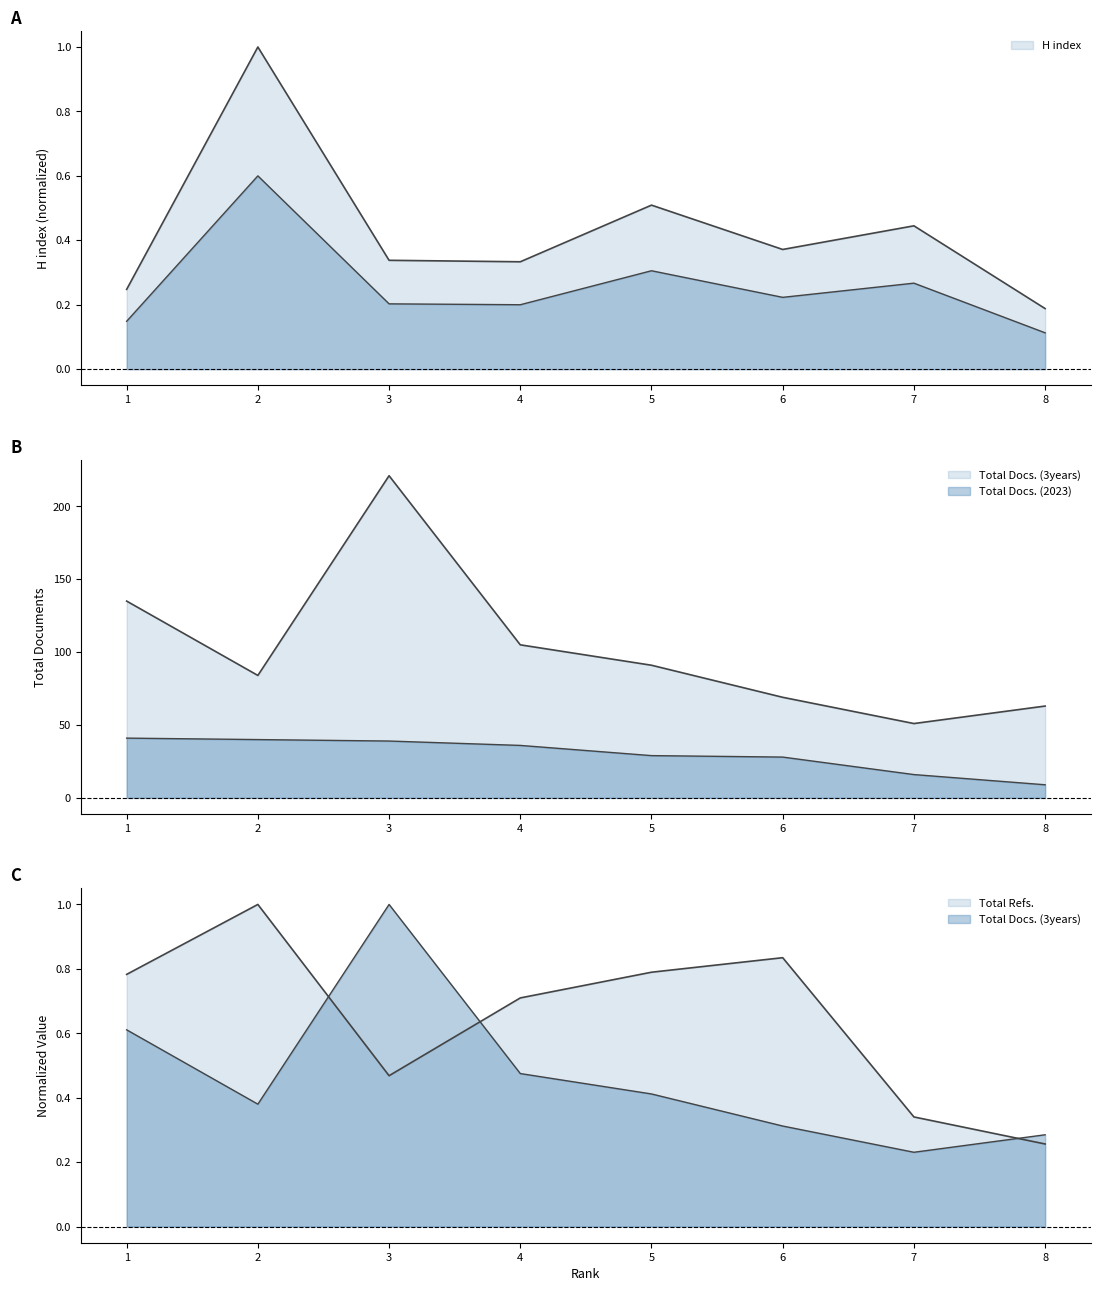

List the series in order of their peak value, highest first.

Total Docs. (3years), Total Docs. (2023), H index, Total Refs.